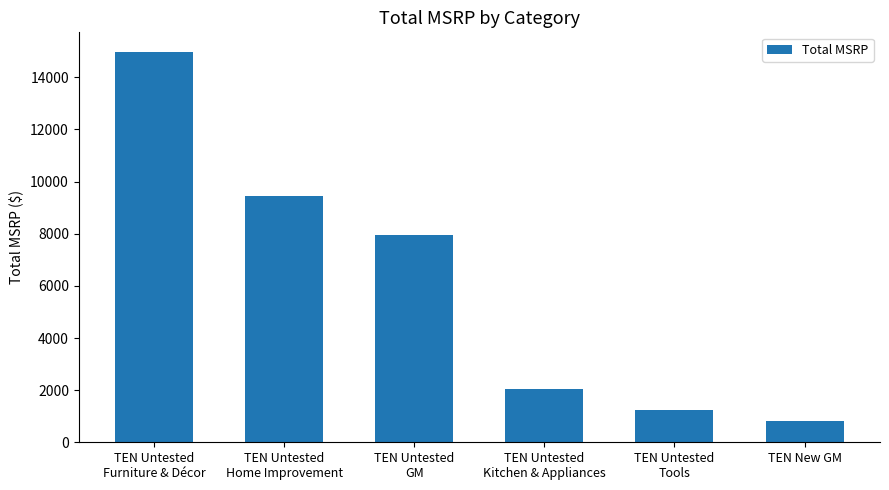

Where does the data first go above 7968?

TEN Untested
Furniture & Décor